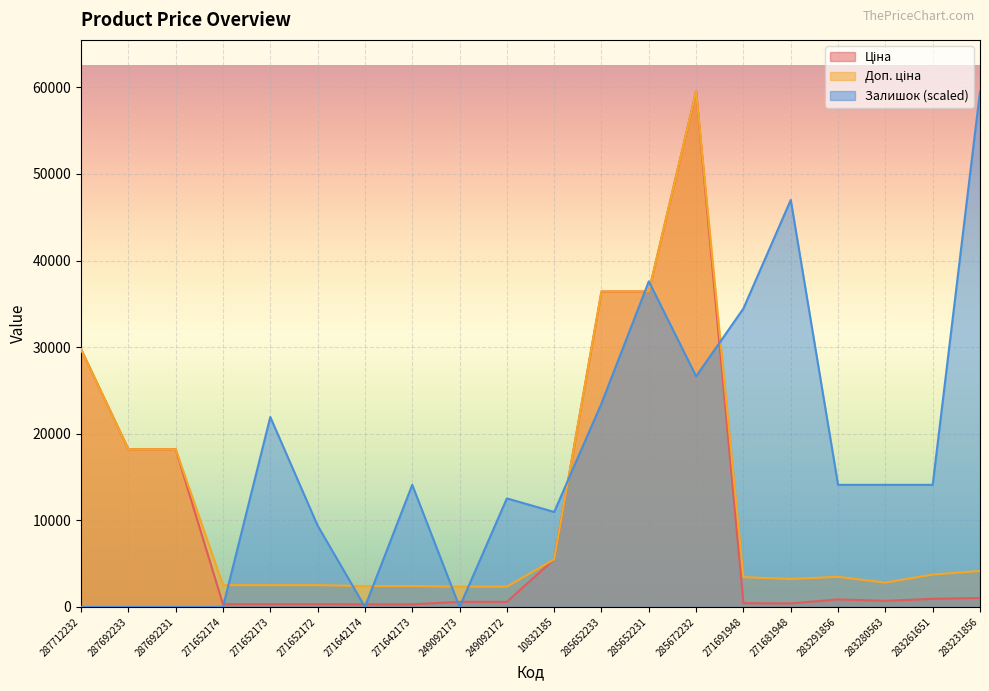

Which category has the highest value in the Залишок series?

283231856